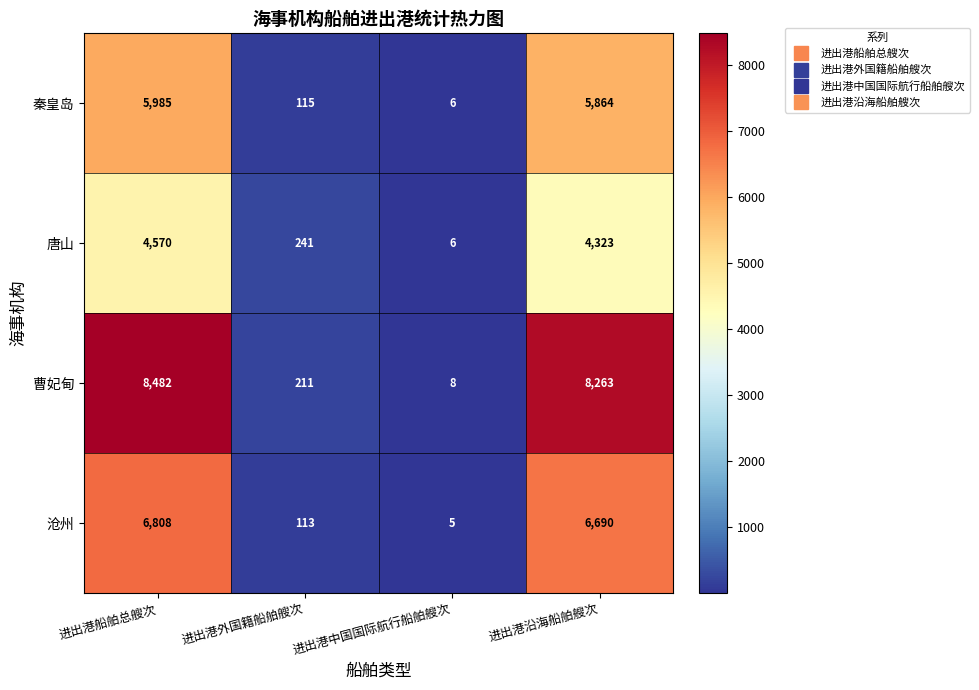

Between 进出港外国籍船舶艘次 and 进出港沿海船舶艘次, which series saw the biggest shift?

曹妃甸